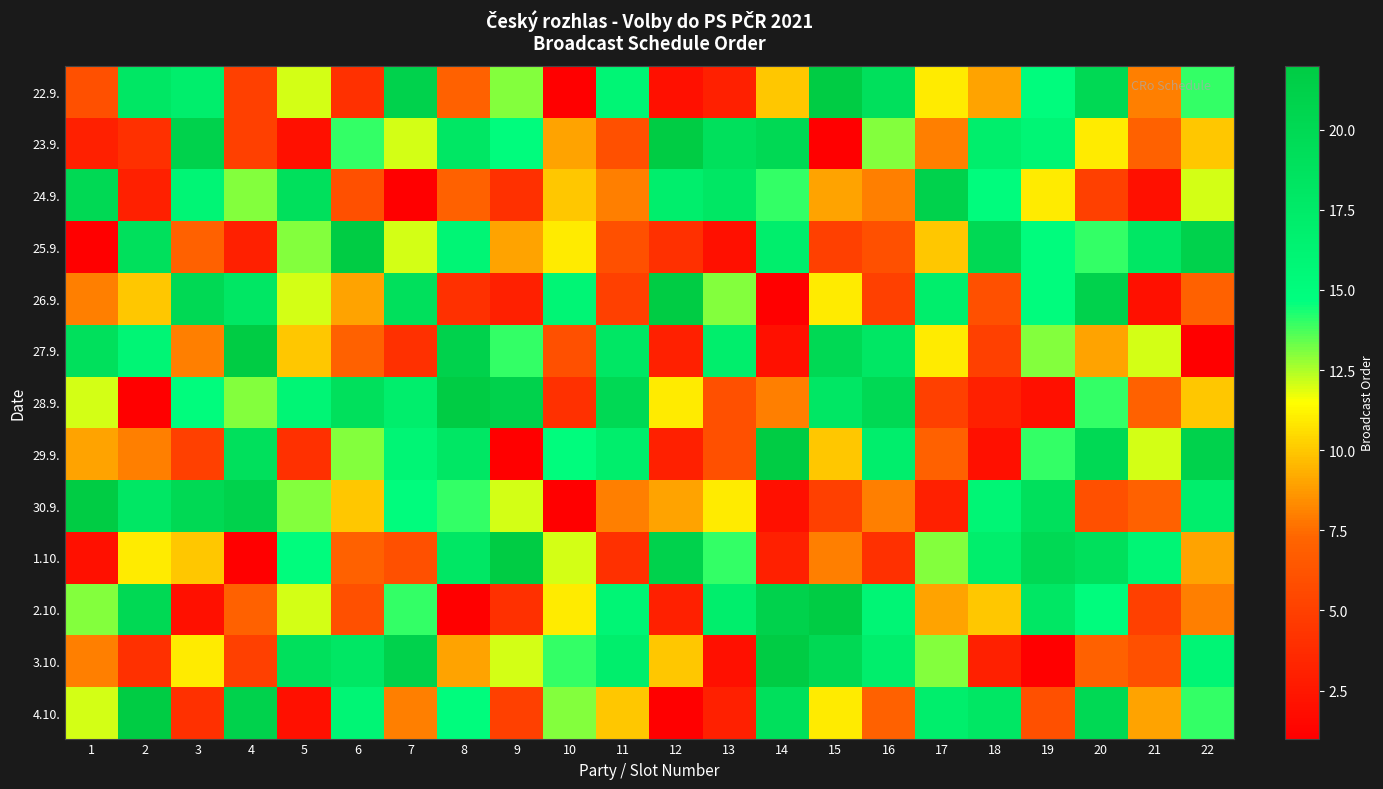

Which series has the largest total across all categories?

28.9.